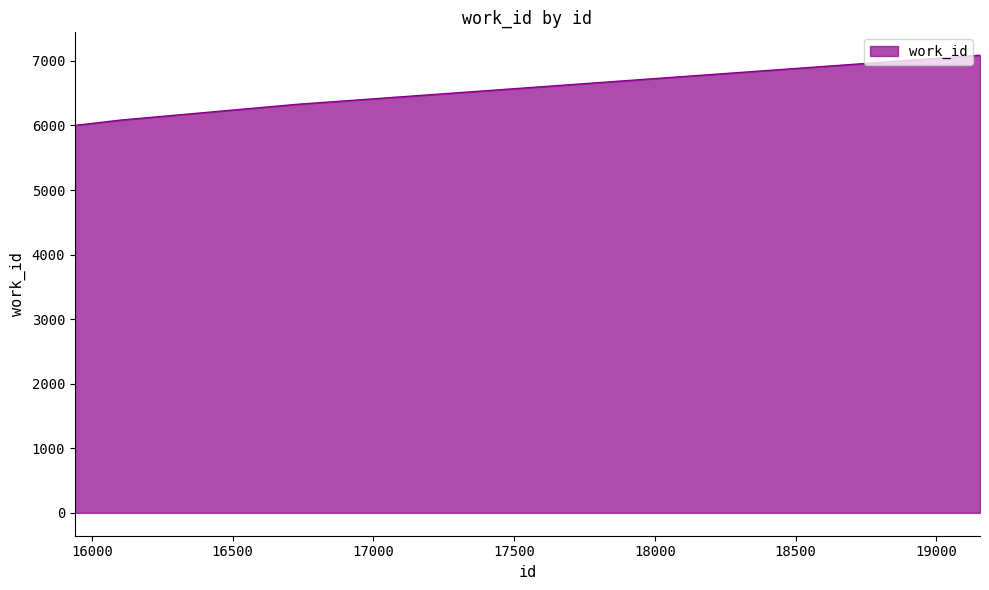

What is the difference between the maximum and minimum values?

1087